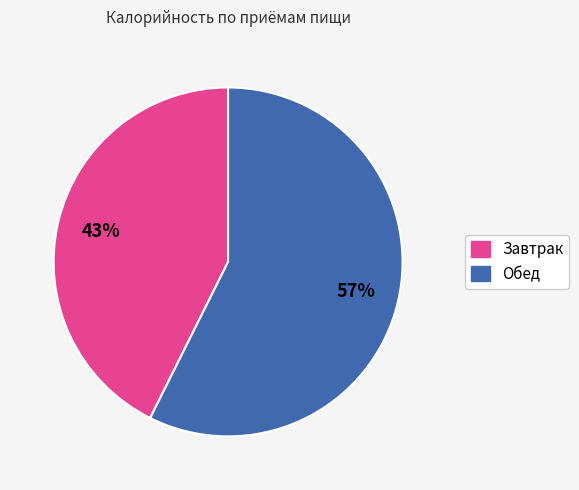

Which slice is the largest?

Обед